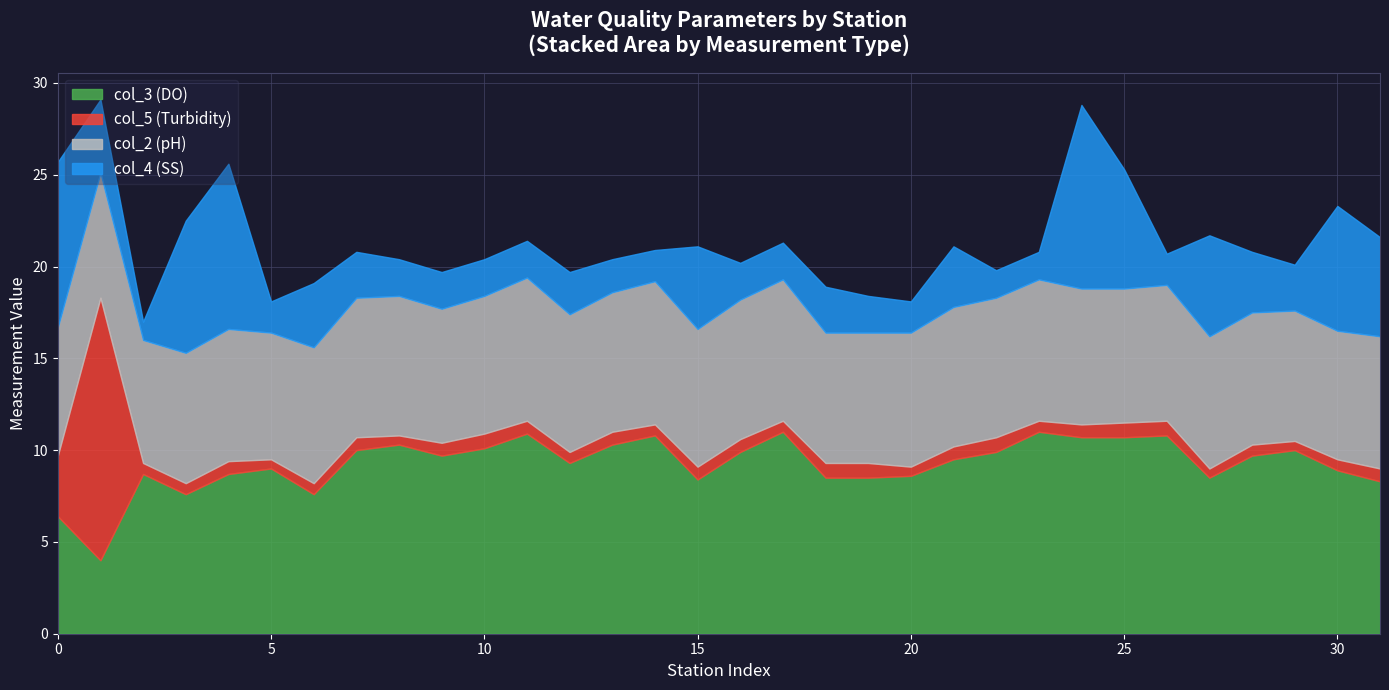

How many intersections are there between col_4 (SS) and col_5 (Turbidity)?

2